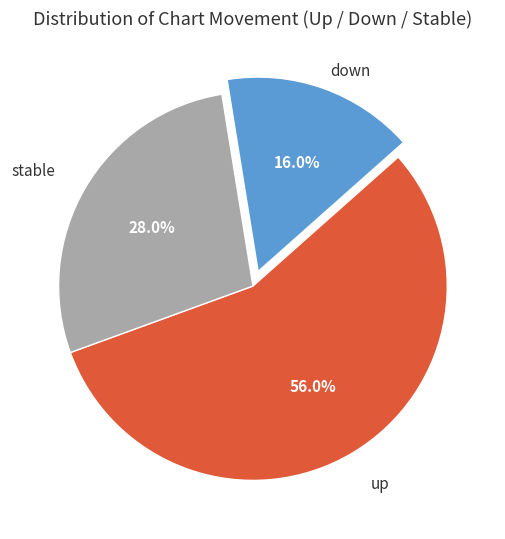

How many slices are in this pie chart?

3